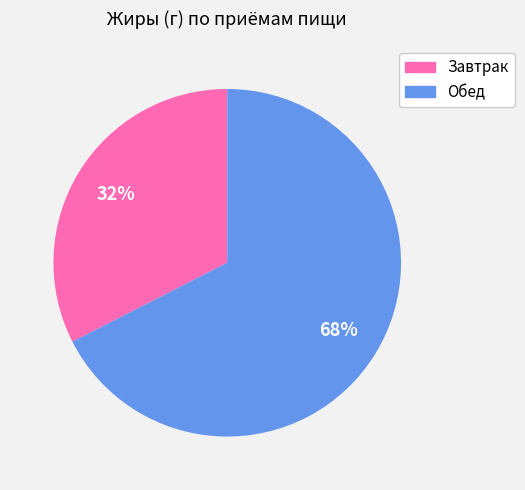

Is the sum of Обед and Завтрак greater than half?

Yes